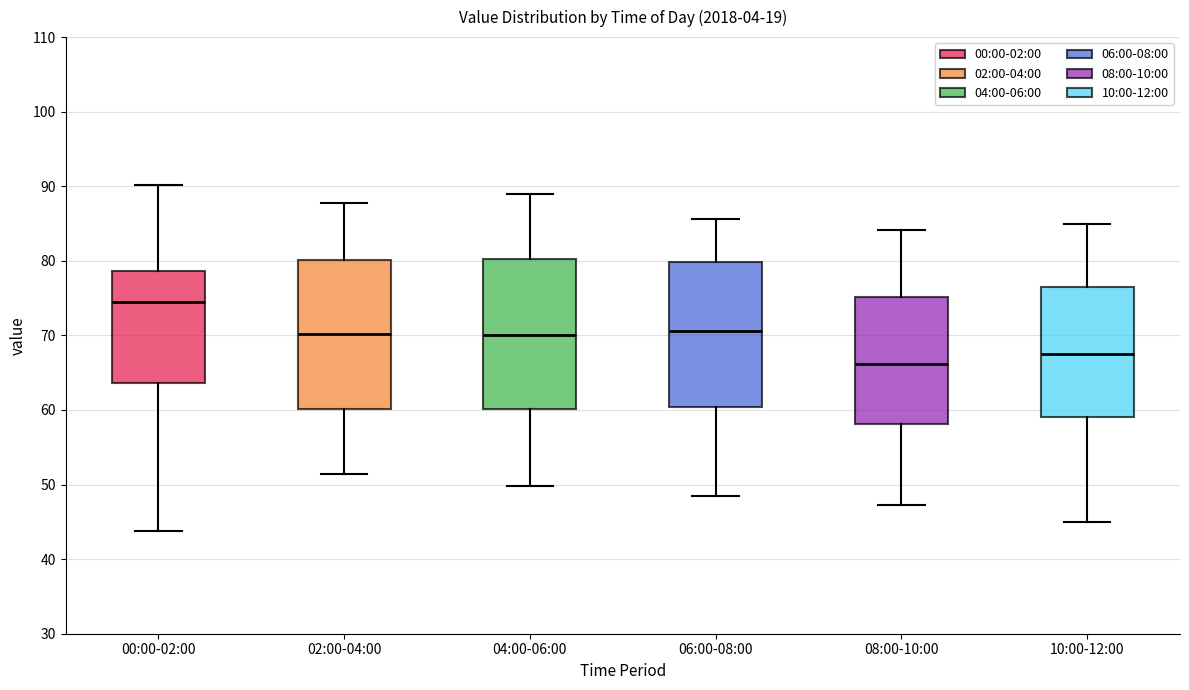

Reading left to right, read every box against the y-axis: the position of its median line, the range the box covers, and the ends of its whiskers. The values are not printed on the chart, so give them approximately, as read against the axis.

00:00-02:00: median 75, box 64 to 79, whiskers 44 to 90
02:00-04:00: median 70, box 60 to 80, whiskers 51 to 88
04:00-06:00: median 70, box 60 to 80, whiskers 50 to 89
06:00-08:00: median 71, box 60 to 80, whiskers 49 to 86
08:00-10:00: median 66, box 58 to 75, whiskers 47 to 84
10:00-12:00: median 68, box 59 to 77, whiskers 45 to 85